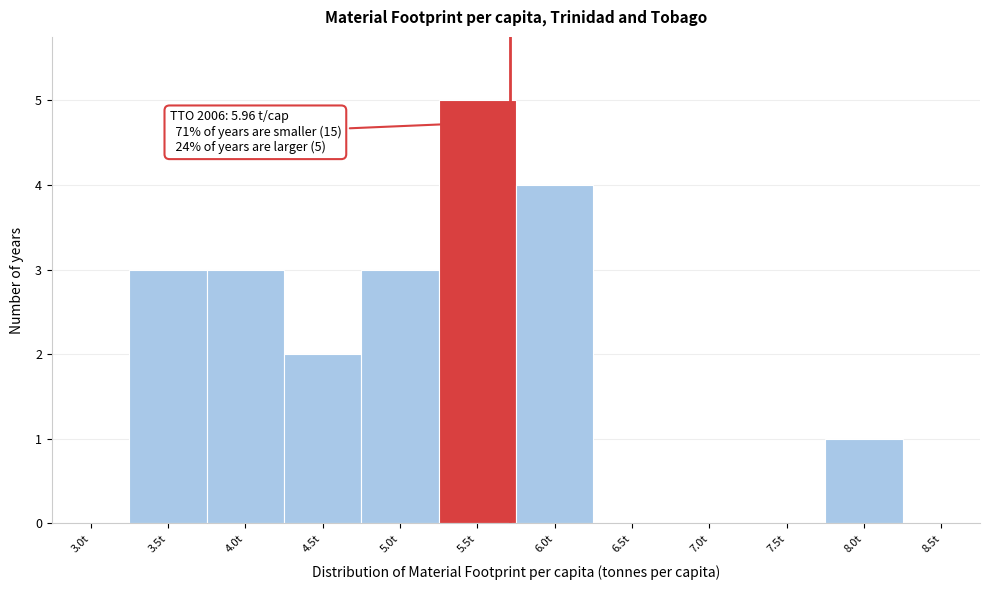

Reading left to right, list all the values displayed in this chart.

3.0t=0	3.5t=3	4.0t=3	4.5t=2	5.0t=3	5.5t=5	6.0t=4	6.5t=0	7.0t=0	7.5t=0	8.0t=1	8.5t=0